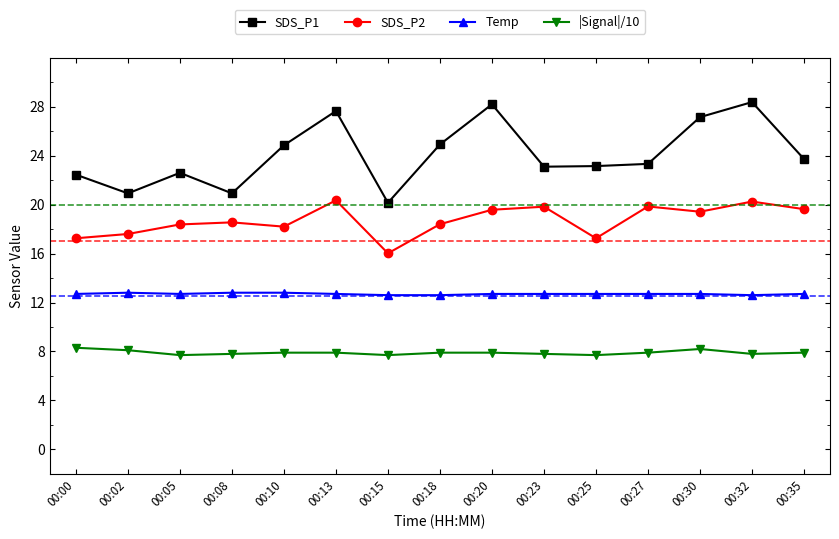

What is the maximum value shown in the chart?

28.4